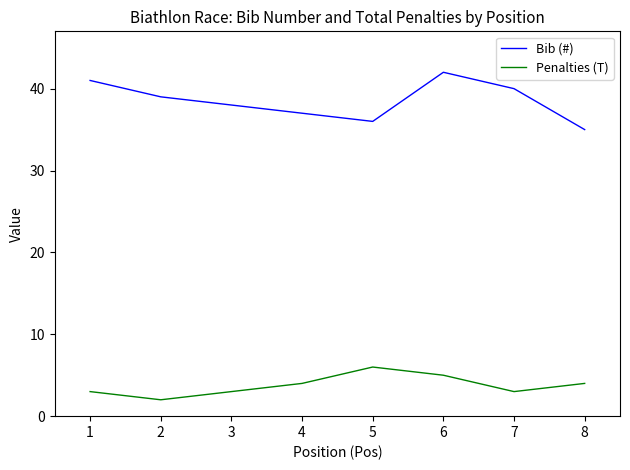

Reading right to left, list all the values displayed in this chart.

Bib (#): 35	40	42	36	37	38	39	41
Penalties (T): 4	3	5	6	4	3	2	3